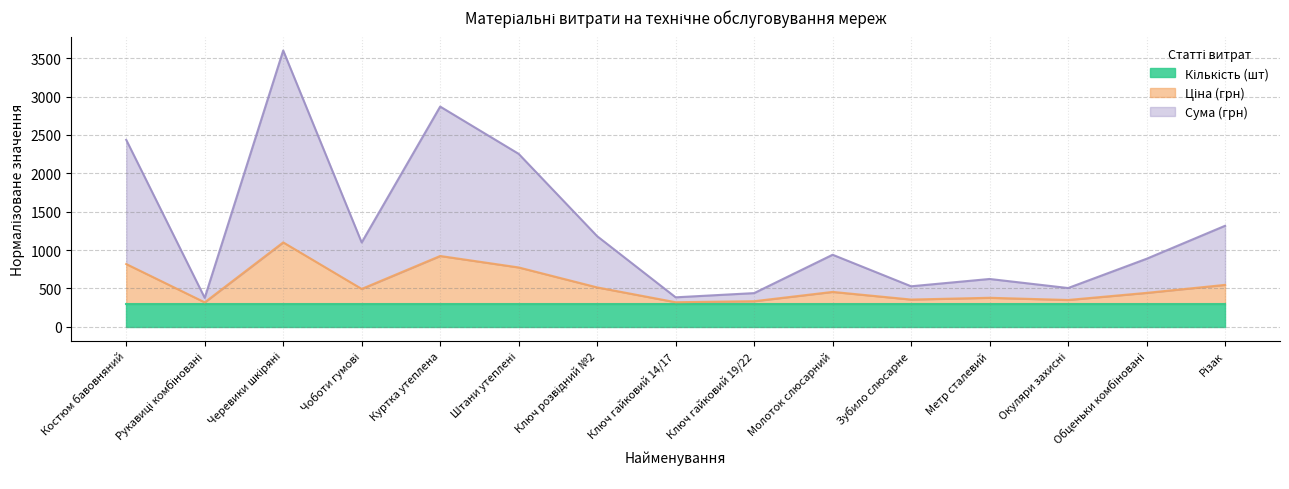

Does the chart display data point markers on the line(s)?

No